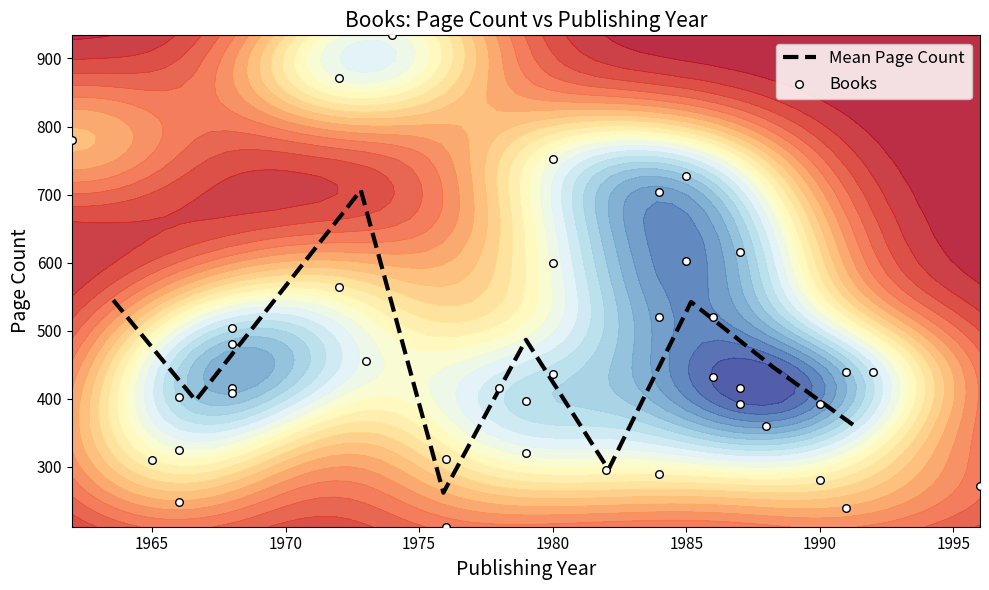

Between 204 and 14650, which is larger?

14650